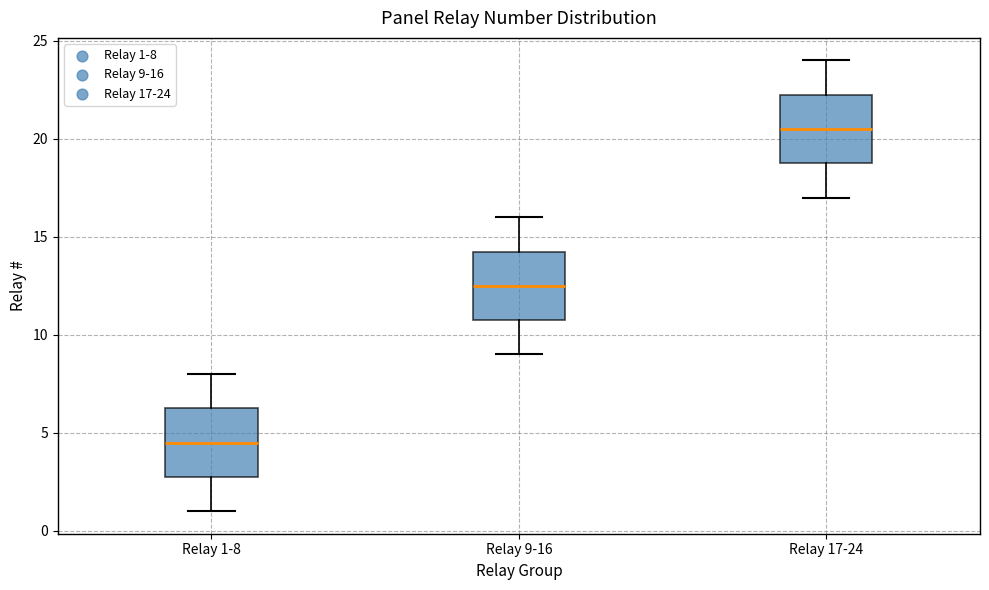

Which box's median line is the lowest?

Relay 1-8